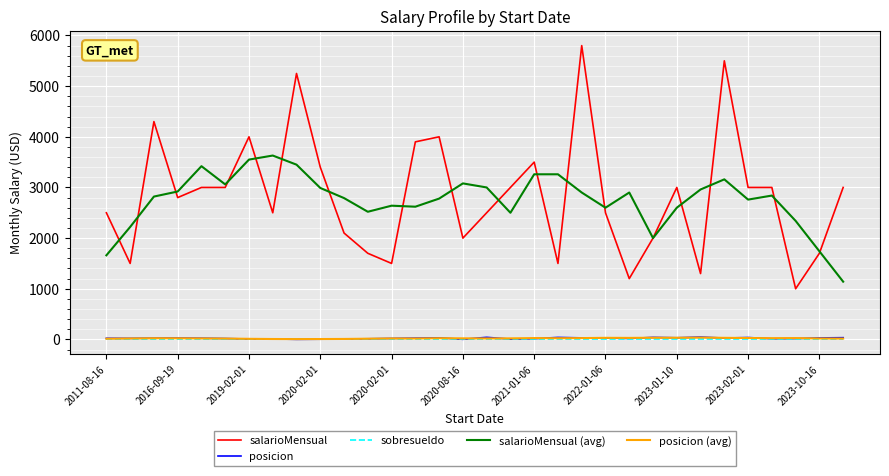

True or false: salarioMensual and sobresueldo intersect in this chart.

False